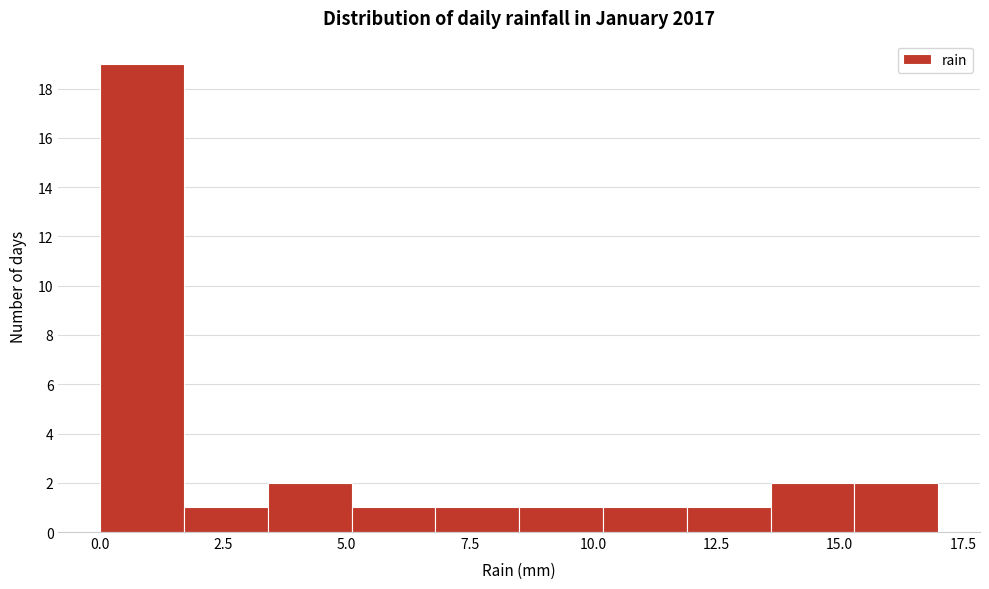

Read against the x-axis, roughly where is the centre of the tallest bar?

1.0